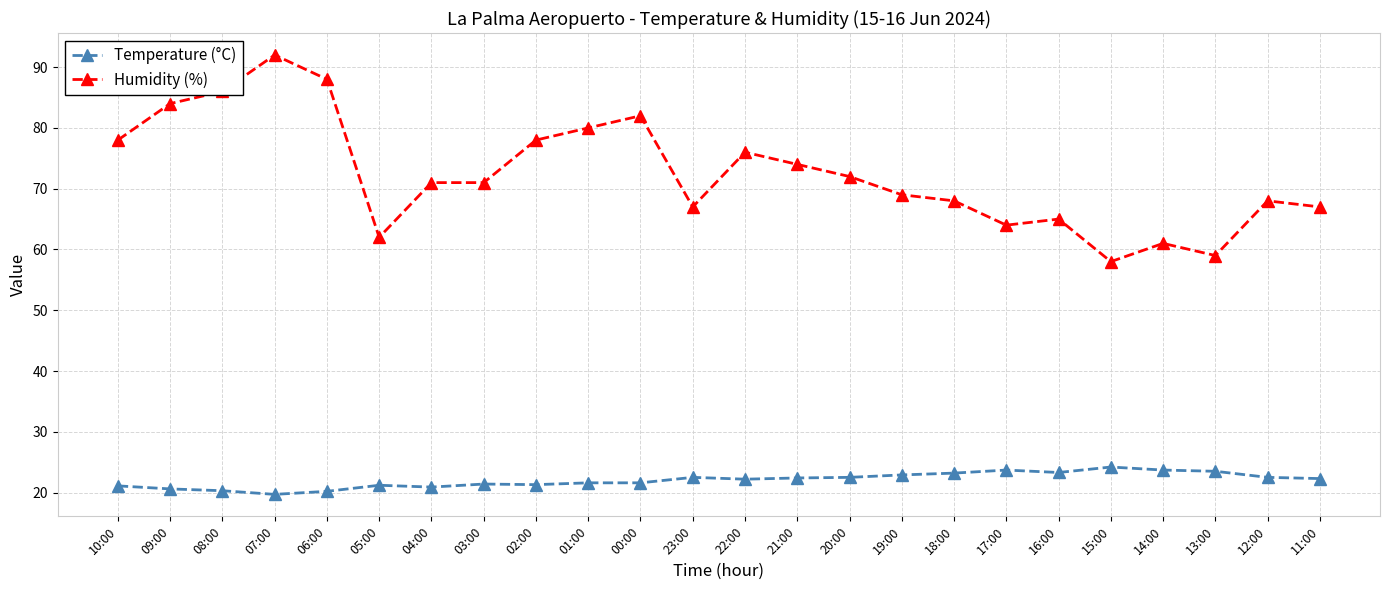

How many series are shown in this chart?

2